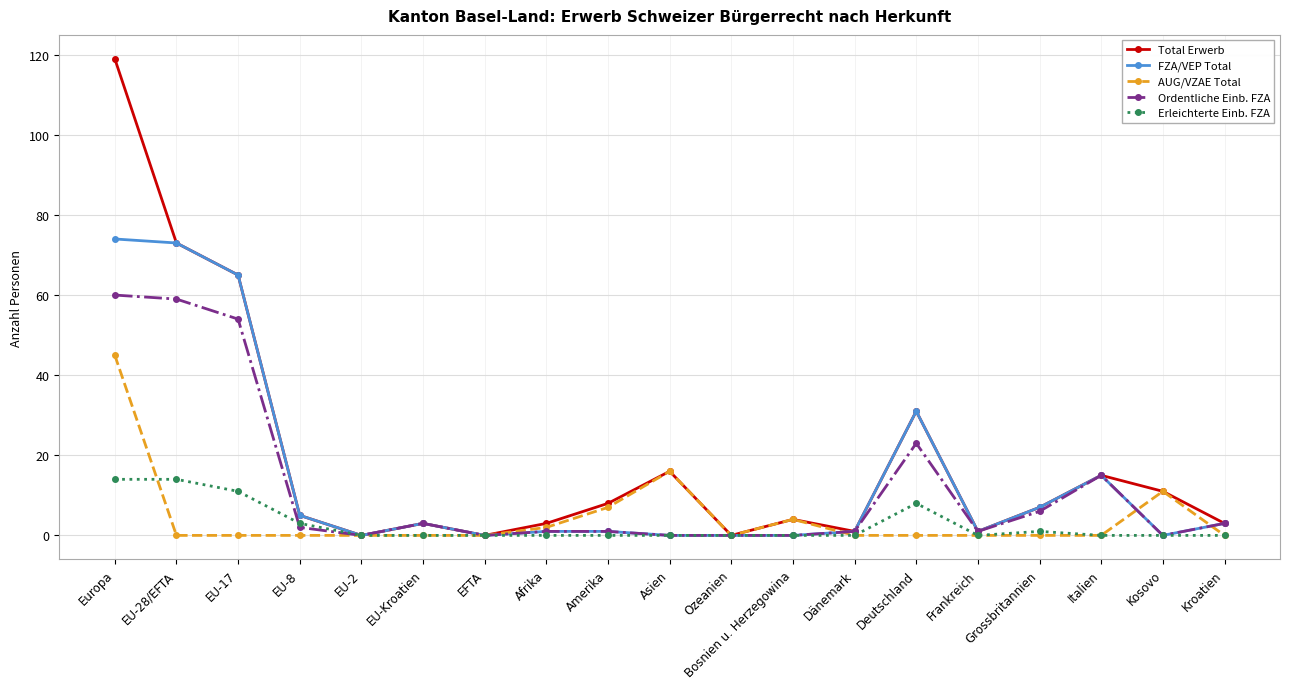

True or false: AUG/VZAE Total has more than 0 interior local peaks.

True